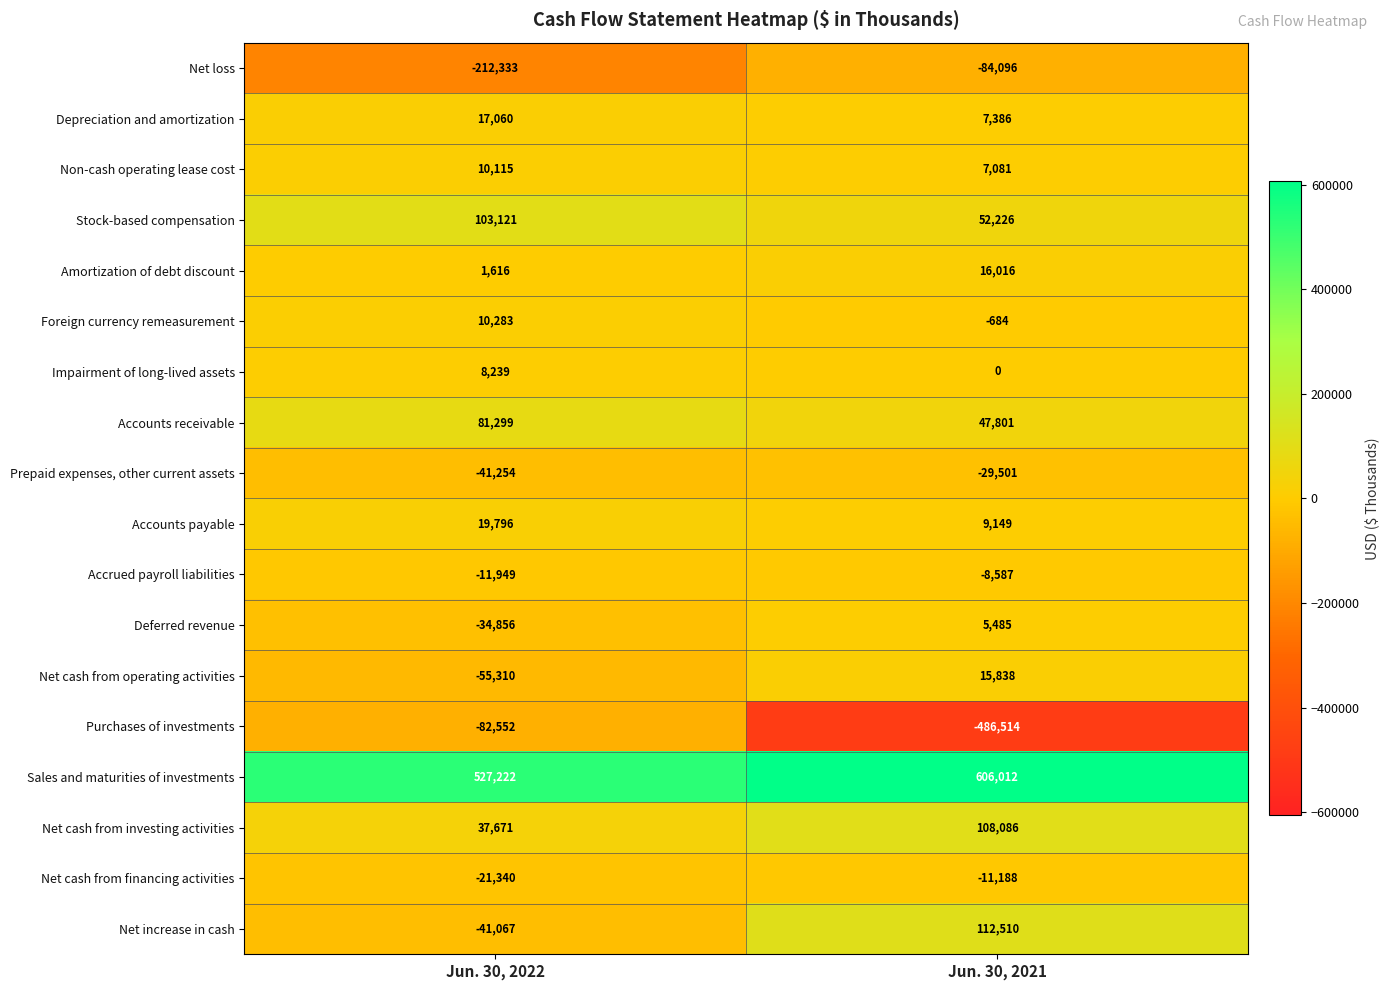

True or false: Accounts receivable has a value of 16827 at Jun. 30, 2022.

False